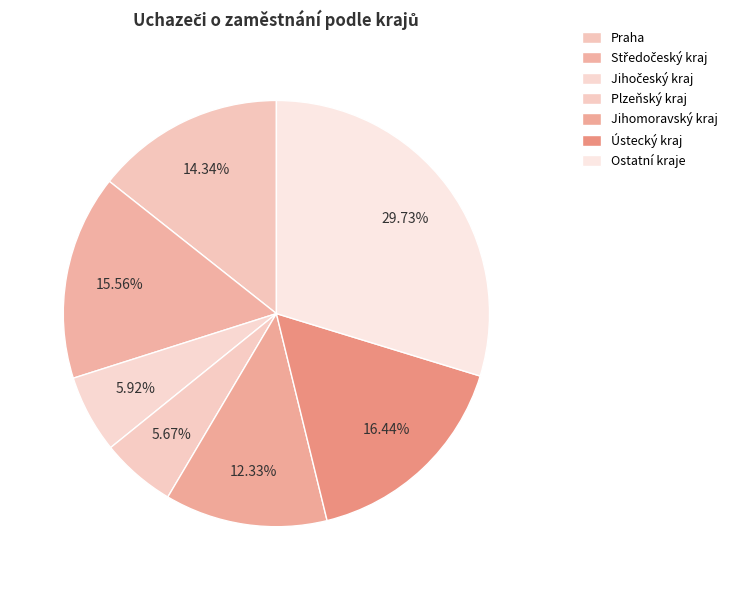

How many slices are in this pie chart?

7